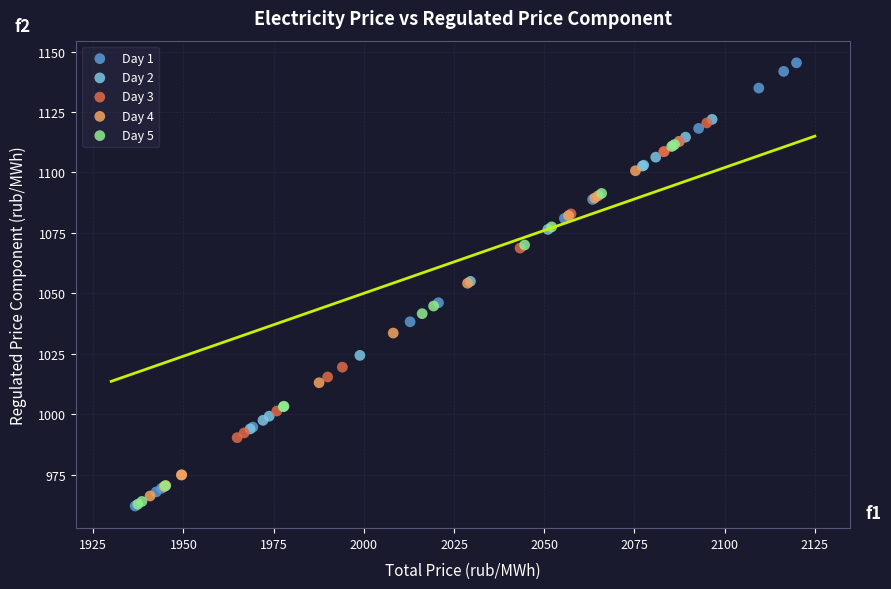

Which series has the widest spread of Y values?

Day 1